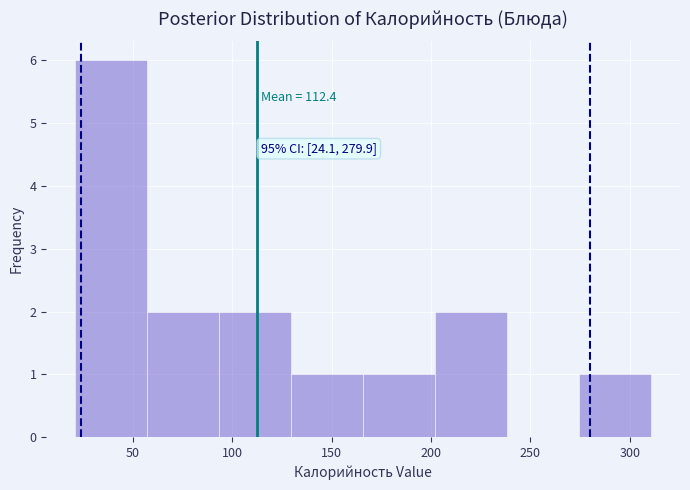

Over which range of the x-axis is the bar tallest?

20 to 55